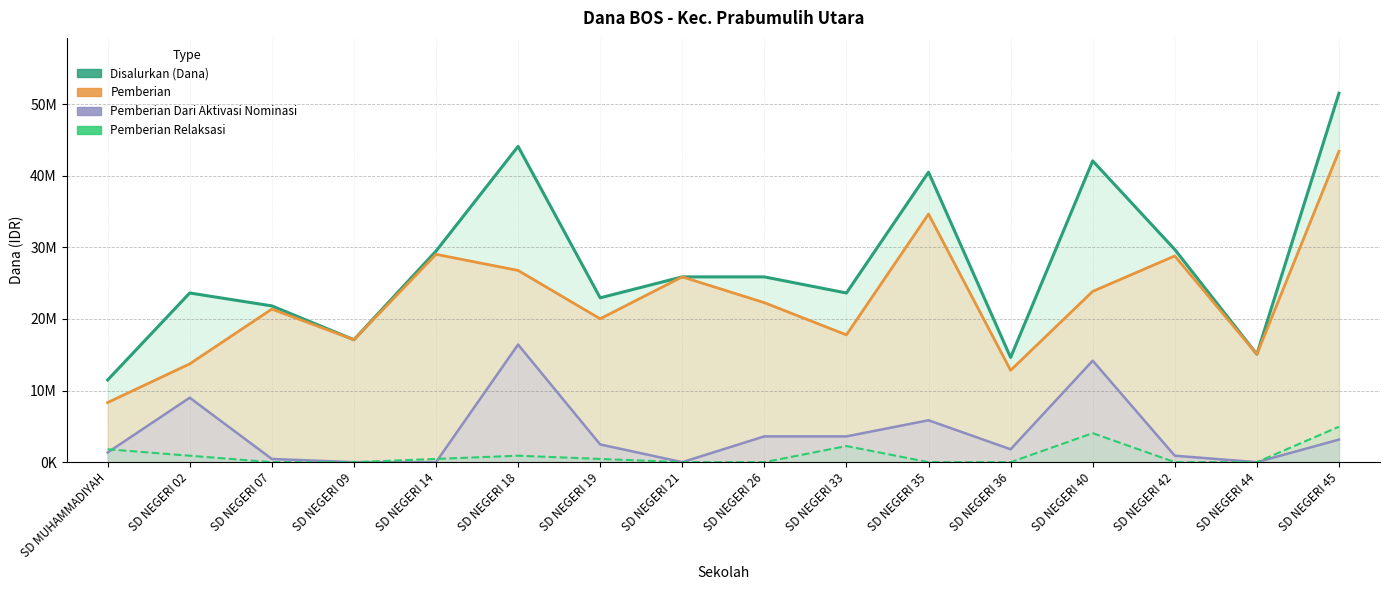

Does the chart display data point markers on the line(s)?

No